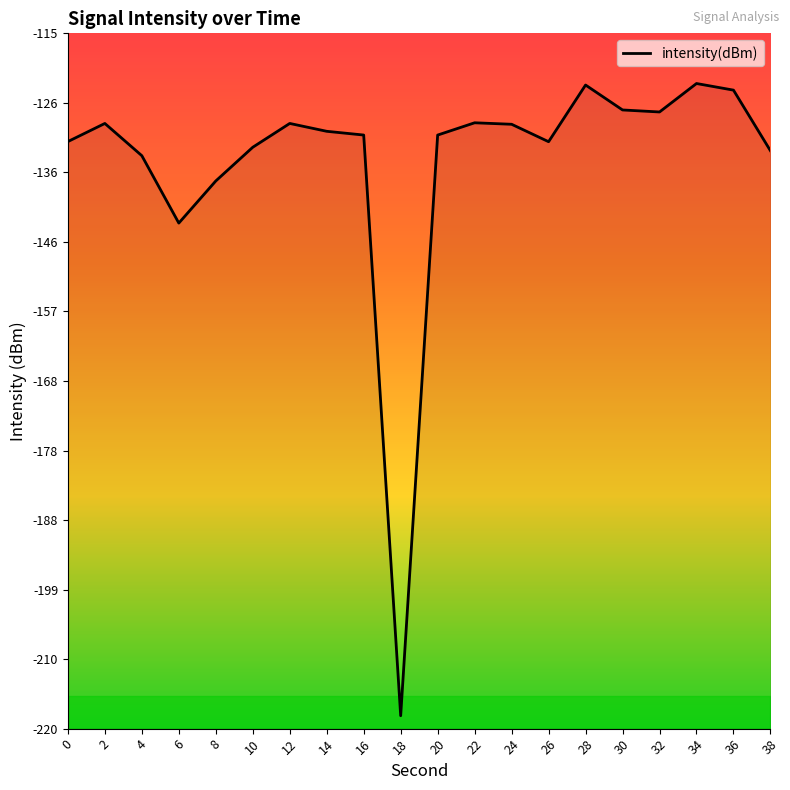

Between 14 and 6, which is larger?

14